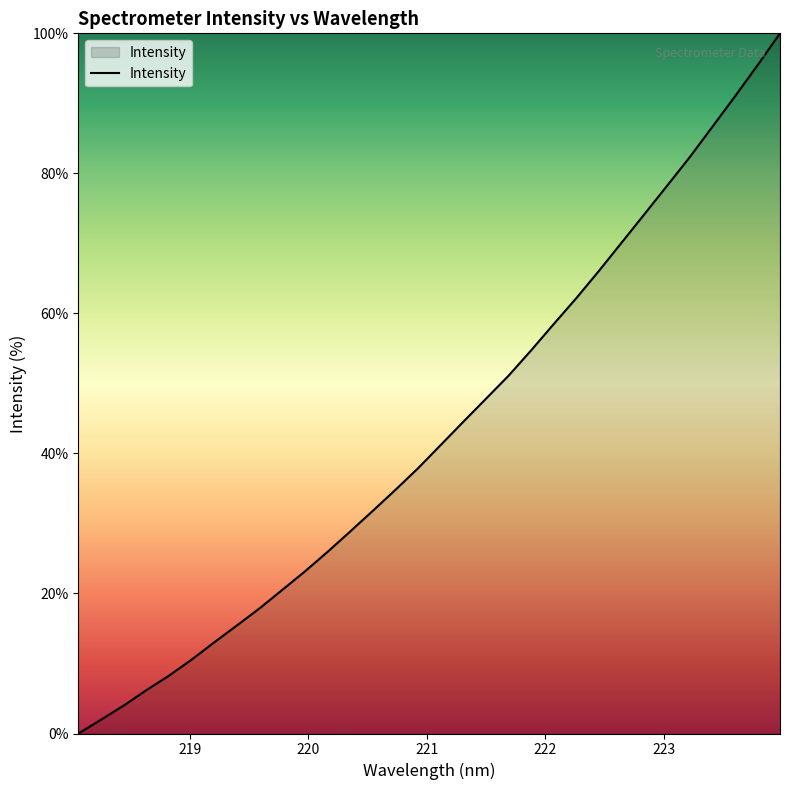

What is the greatest value displayed?

100.0